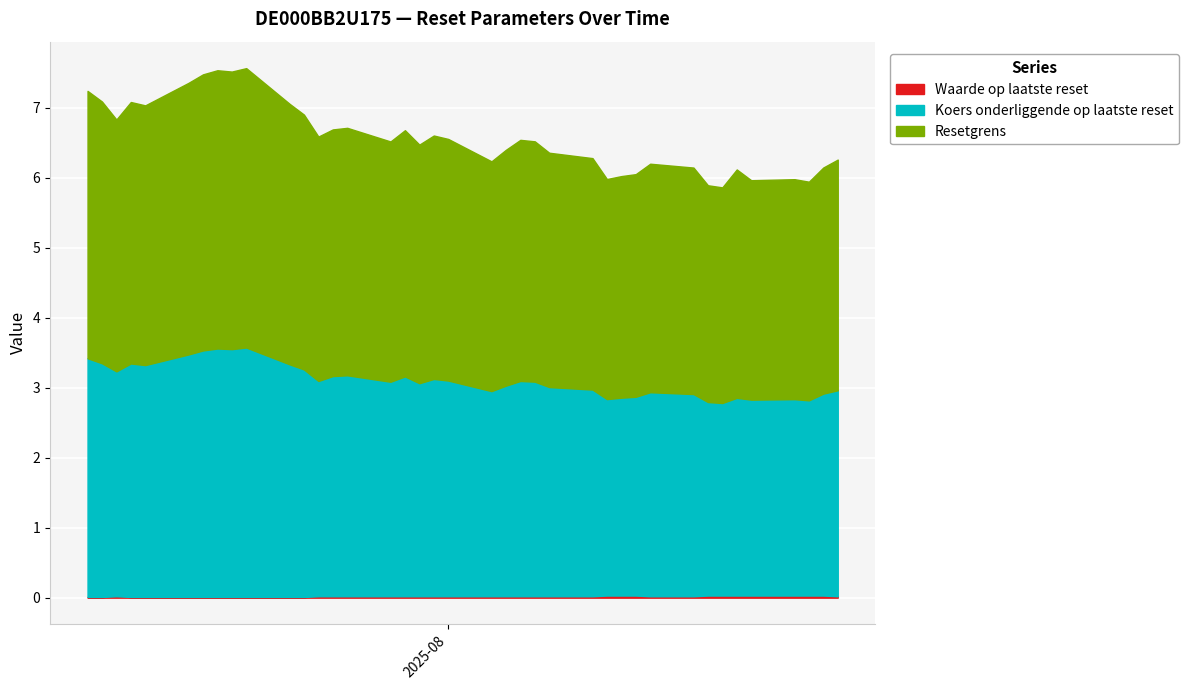

At how many categories does at least one series exceed 2?

39